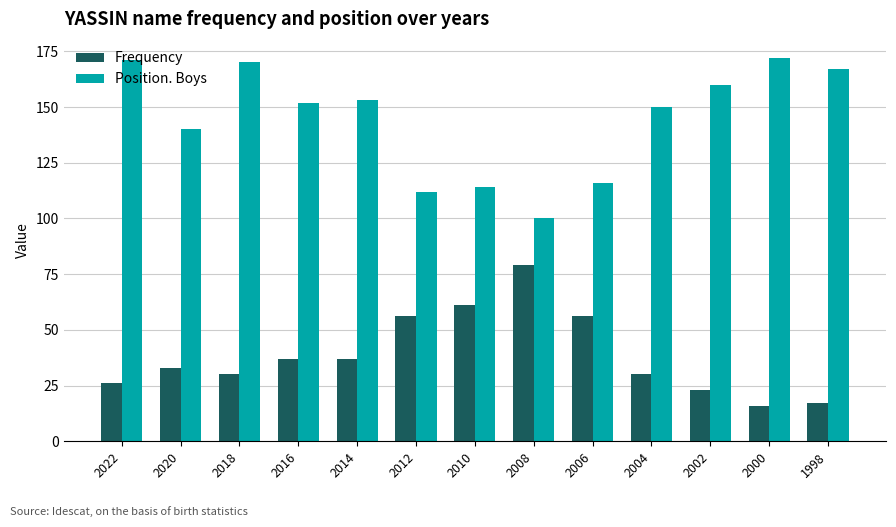

Are the bars horizontal?

No